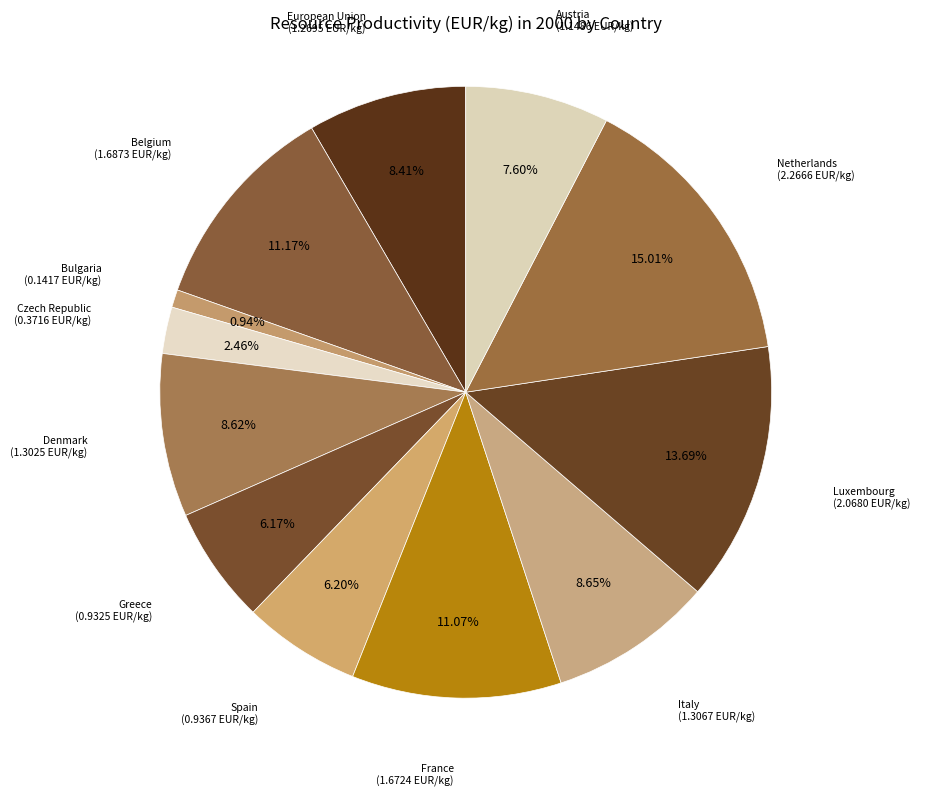

How many slices are in this pie chart?

12